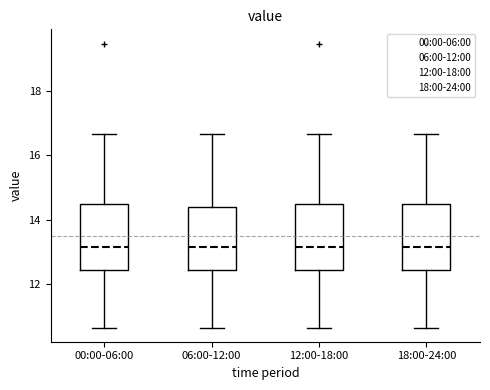

Reading left to right, transcribe this box plot: for each box, give where its median line is, the range the box spans, and where its two whiskers end, as read against the y-axis. The values are not printed on the chart, so give them approximately, as read against the axis.

00:00-06:00: median 13.2, box 12.4 to 14.4, whiskers 10.6 to 16.6
06:00-12:00: median 13.2, box 12.4 to 14.4, whiskers 10.6 to 16.6
12:00-18:00: median 13.2, box 12.4 to 14.4, whiskers 10.6 to 16.6
18:00-24:00: median 13.2, box 12.4 to 14.4, whiskers 10.6 to 16.6